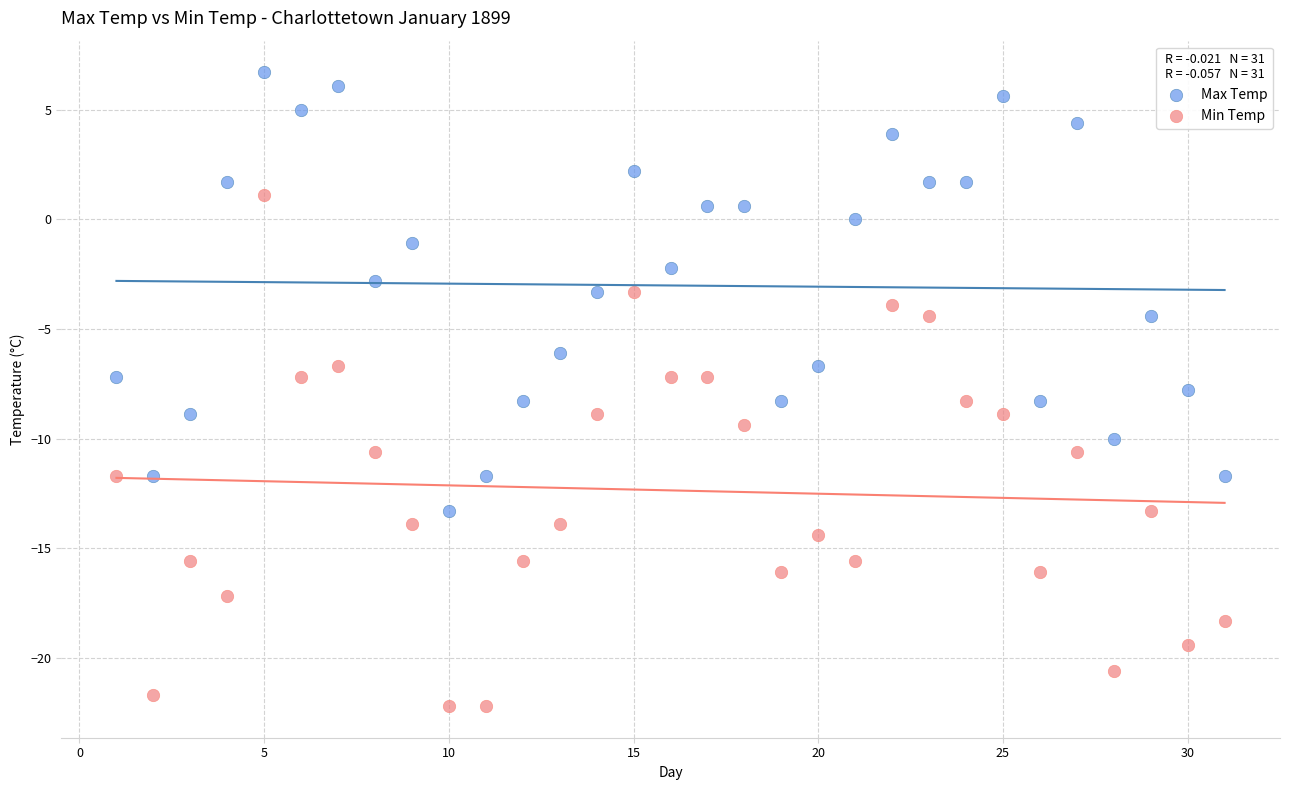

Which series reaches the maximum Y coordinate?

Max Temp